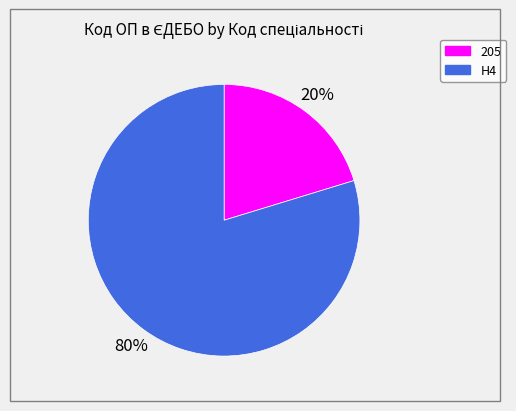

Do 205 and H4 together represent more than half of the pie?

Yes